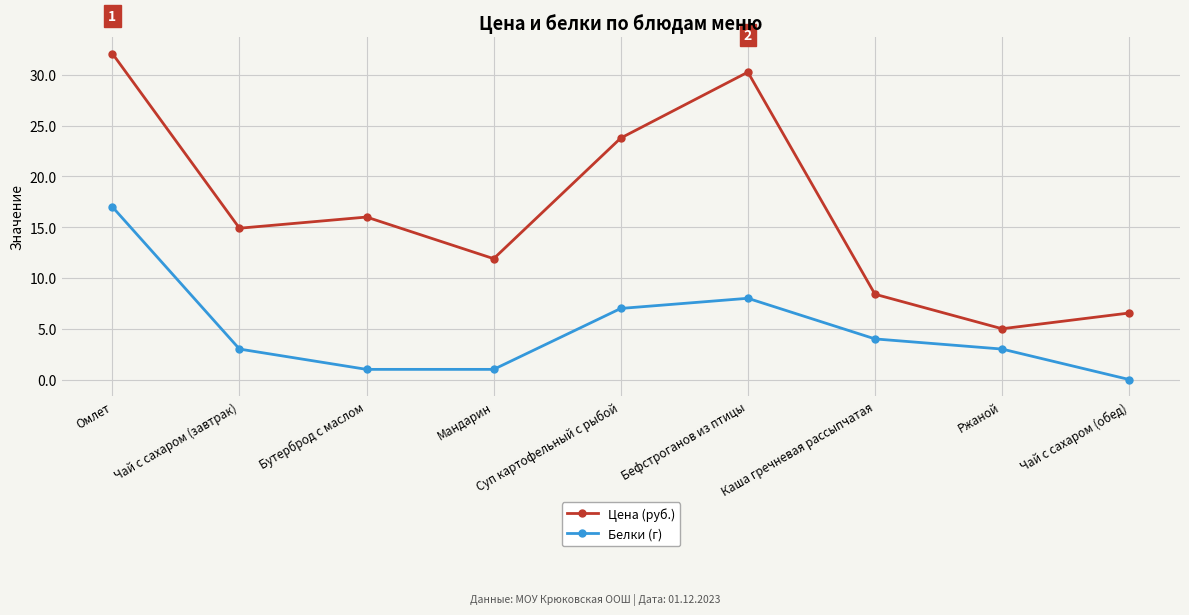

True or false: Белки (г) has more than 0 points higher than both neighbors.

True